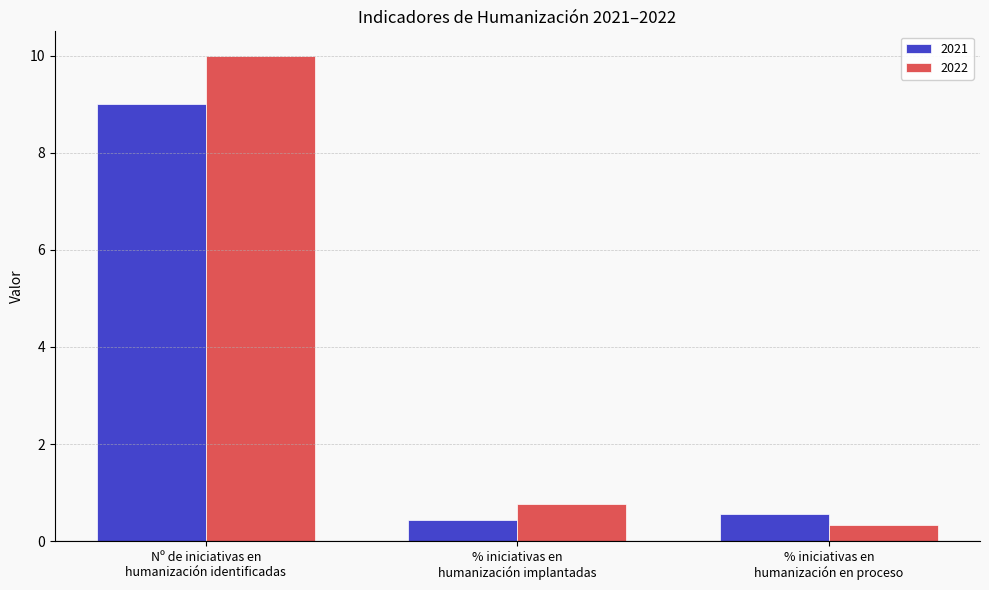

What is the difference between the 2021 values at Nº de iniciativas en
humanización identificadas and % iniciativas en
humanización en proceso?

8.4